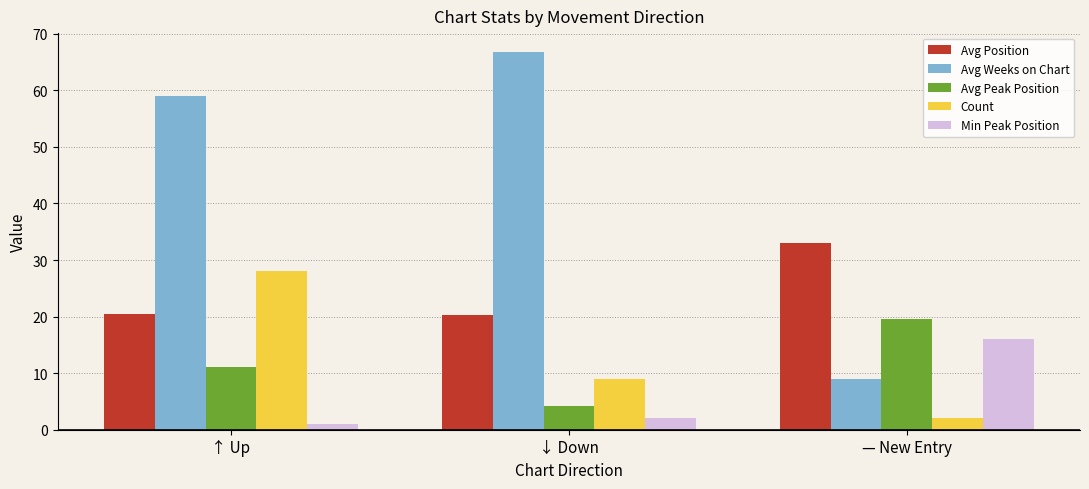

How many series are shown in this chart?

5